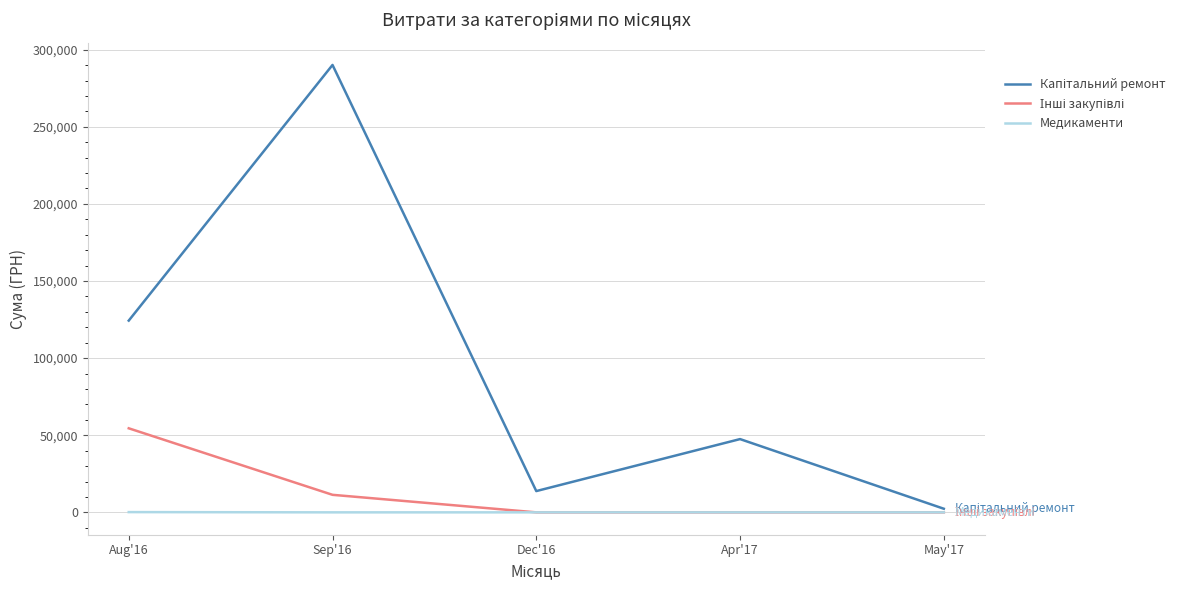

What is the maximum value shown in the chart?

290101.4